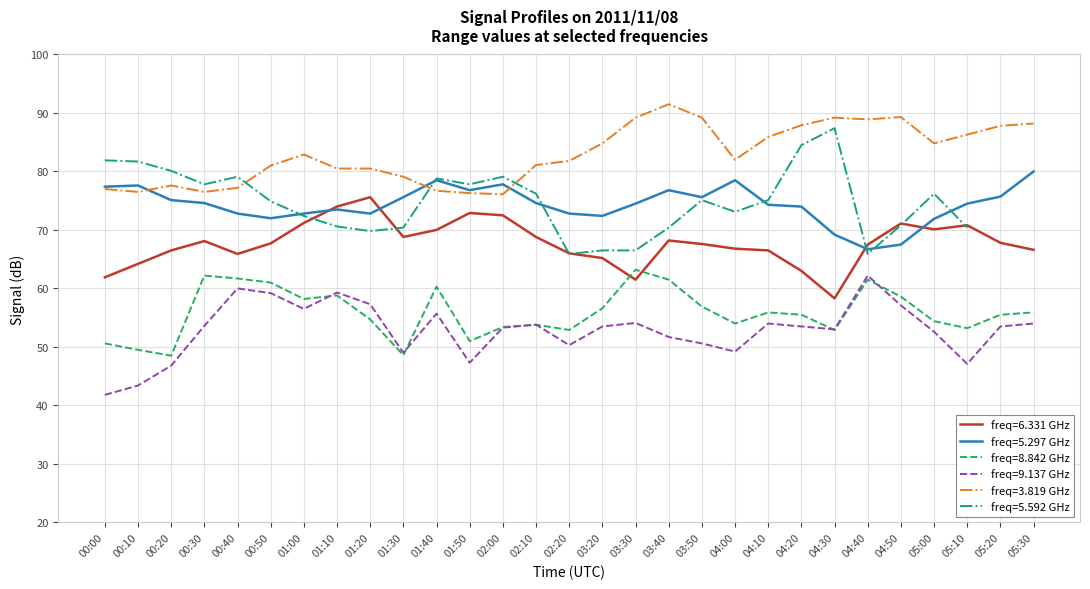

The 6.331 series shows 35.1 at 04:20. True or false?

False